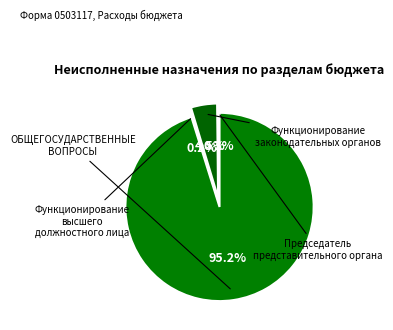

To the nearest percent, what is the difference between the largest and smallest slice percentages?

95%